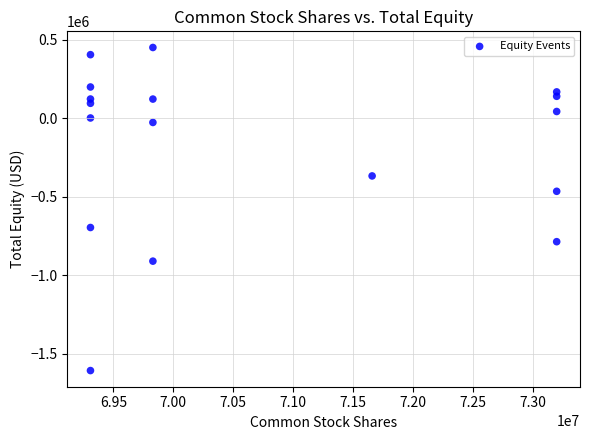

What is the range of Y values (max minus min)?

2056829